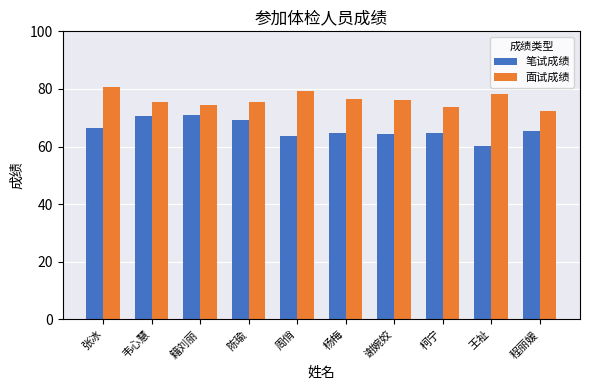

Which series changed the most between 籍刘丽 and 杨梅?

笔试成绩